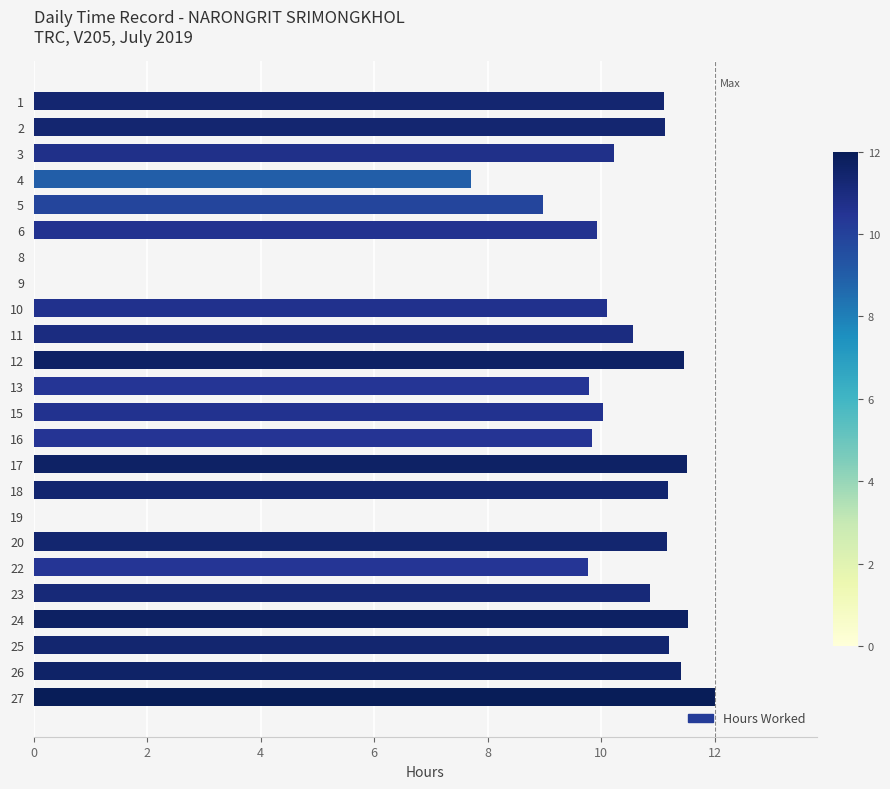

True or false: the data shows 11.1 at 1.

True